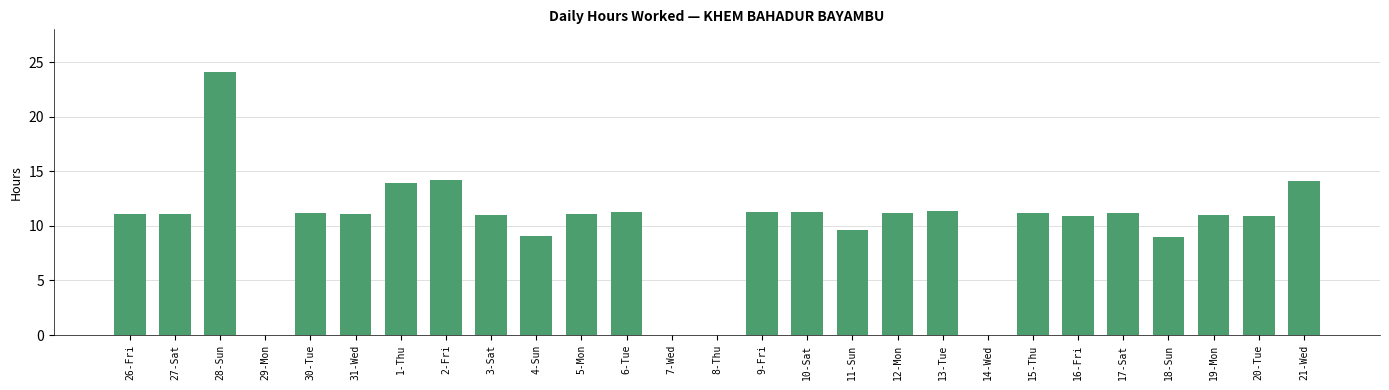

What is the sum of all values?

272.2